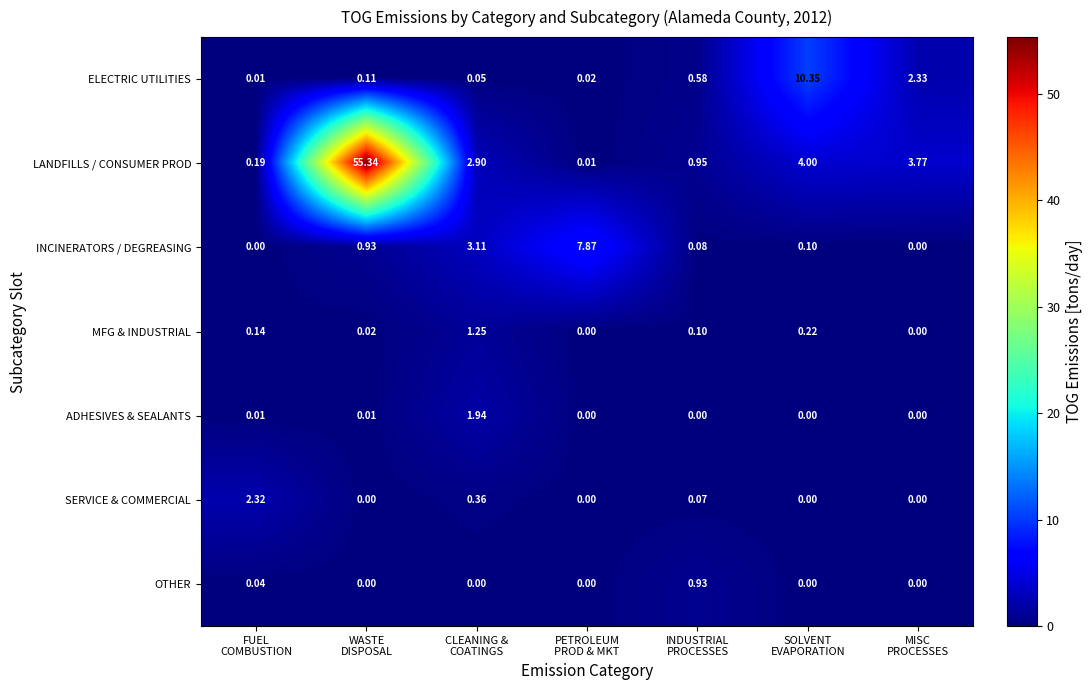

Which series has the largest total across all categories?

LANDFILLS / CONSUMER PROD